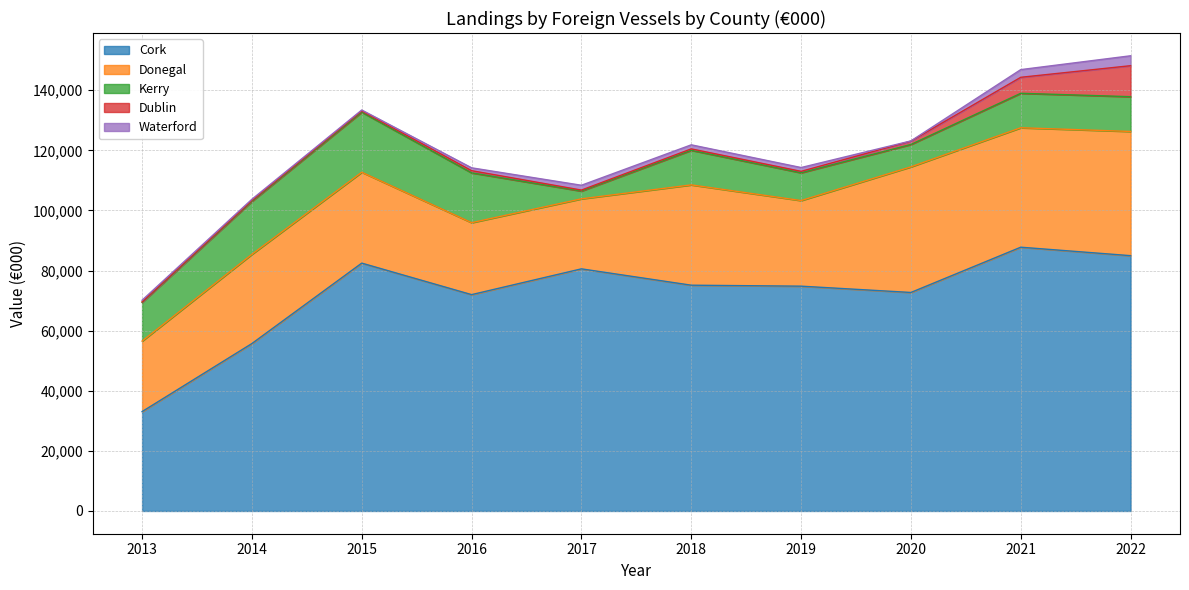

At which label does Kerry reach its peak?

2015